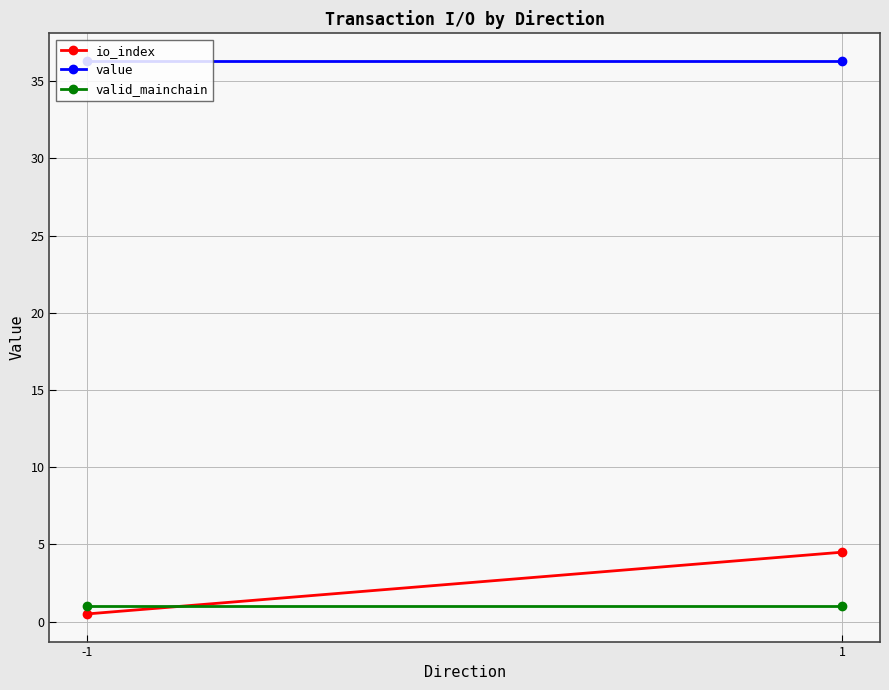

What is the value of the value point at the 2nd from the left?

36.3